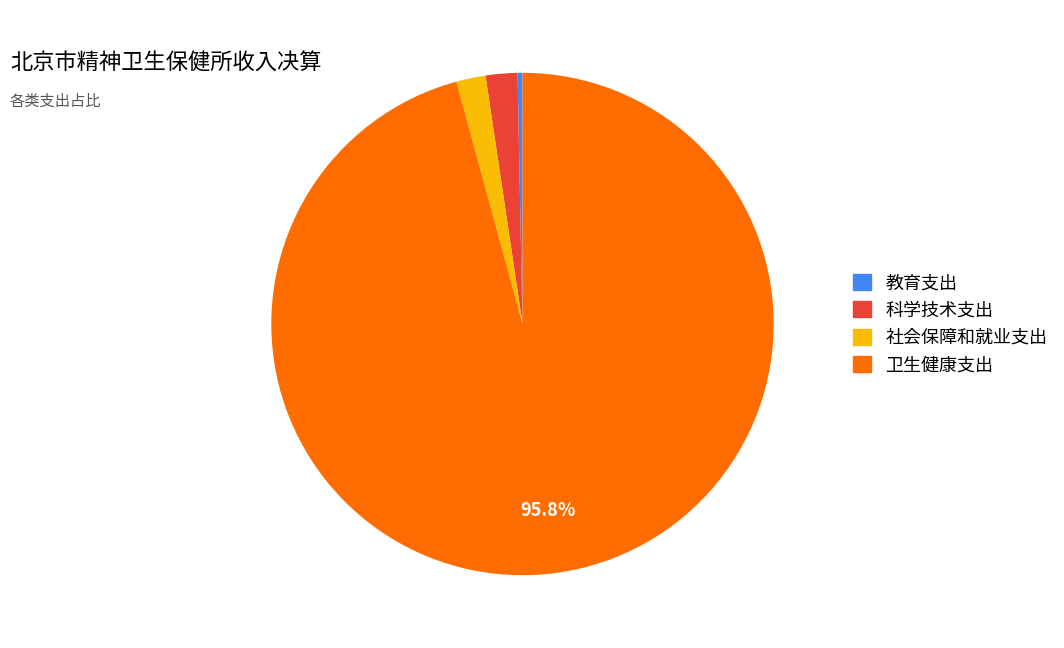

Is 科学技术支出 the majority of the pie?

No